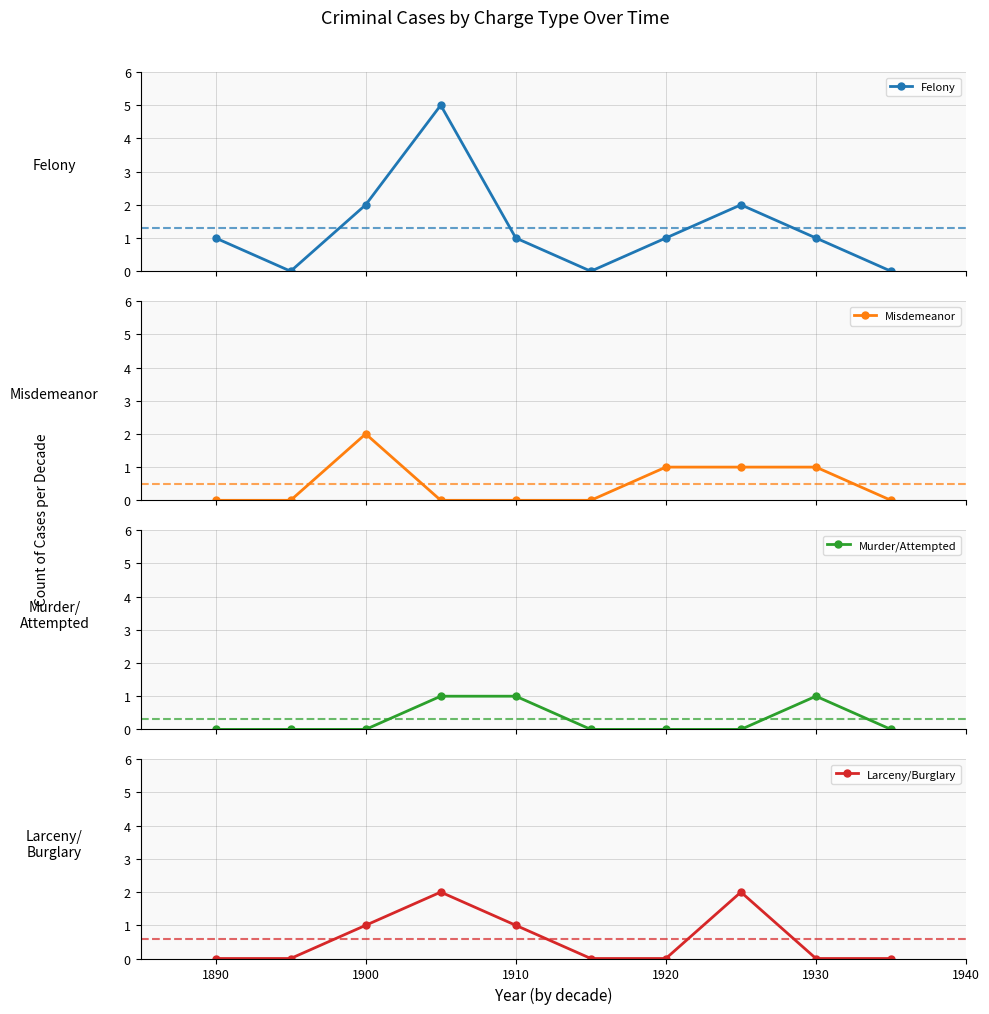

True or false: Misdemeanor has more than 0 interior local peaks.

True